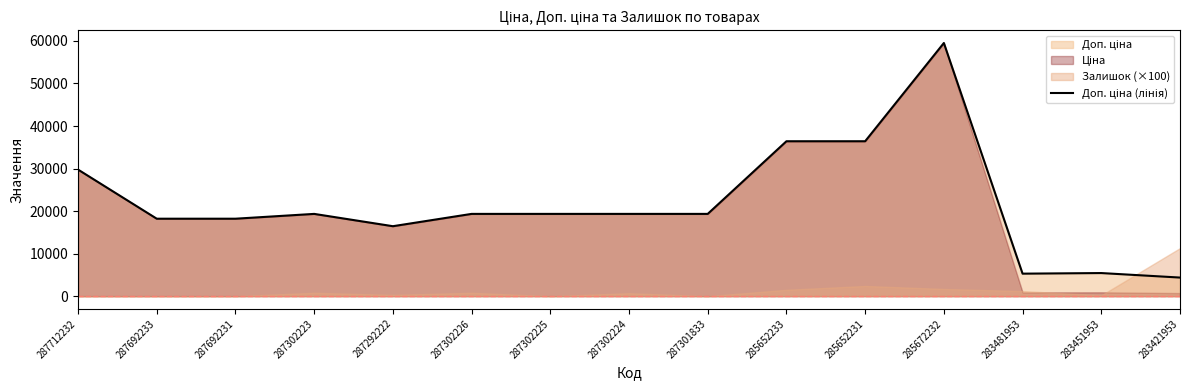

What value does the data have at 287692233?

18212.0